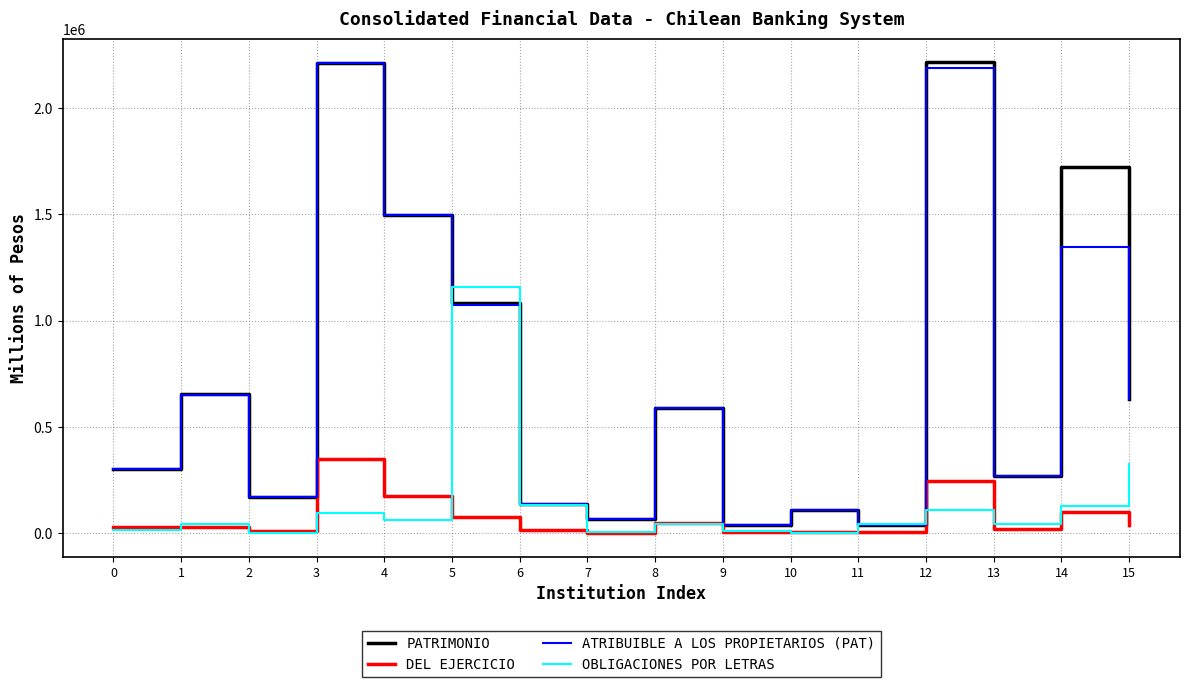

The PATRIMONIO series shows 147913 at 0. True or false?

False